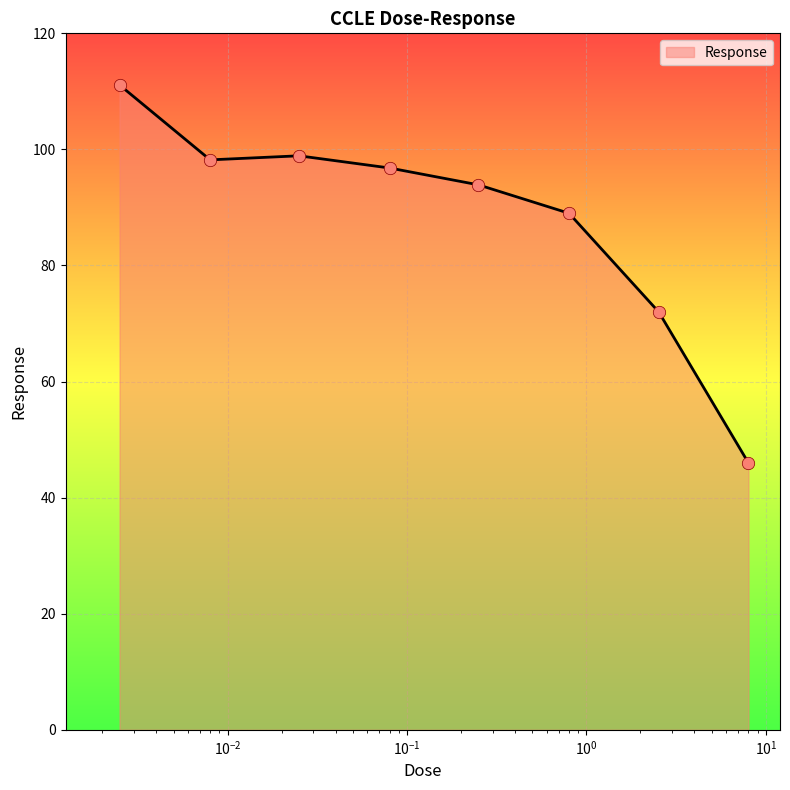

What is the minimum value shown in the chart?

46.0